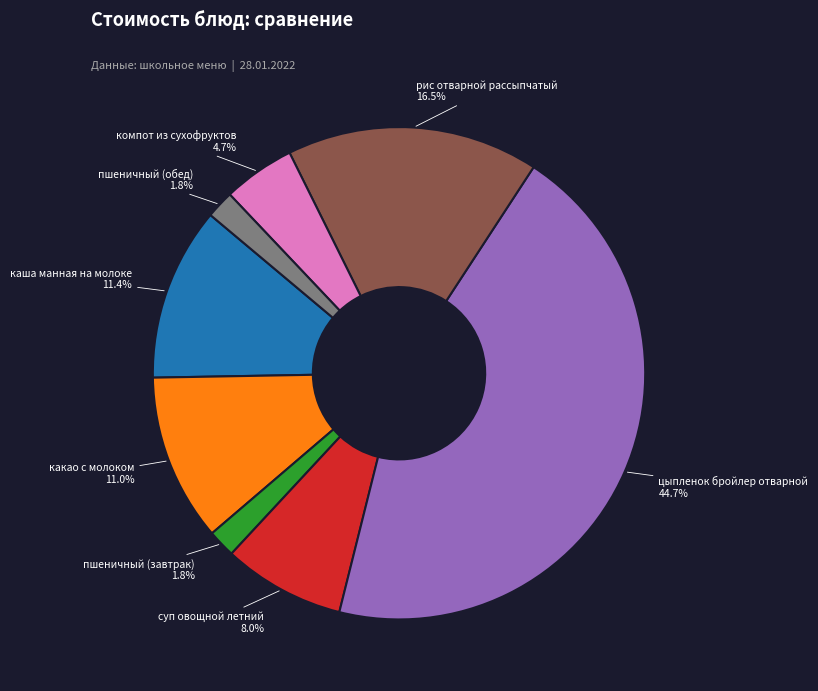

Does any single category account for the majority?

No